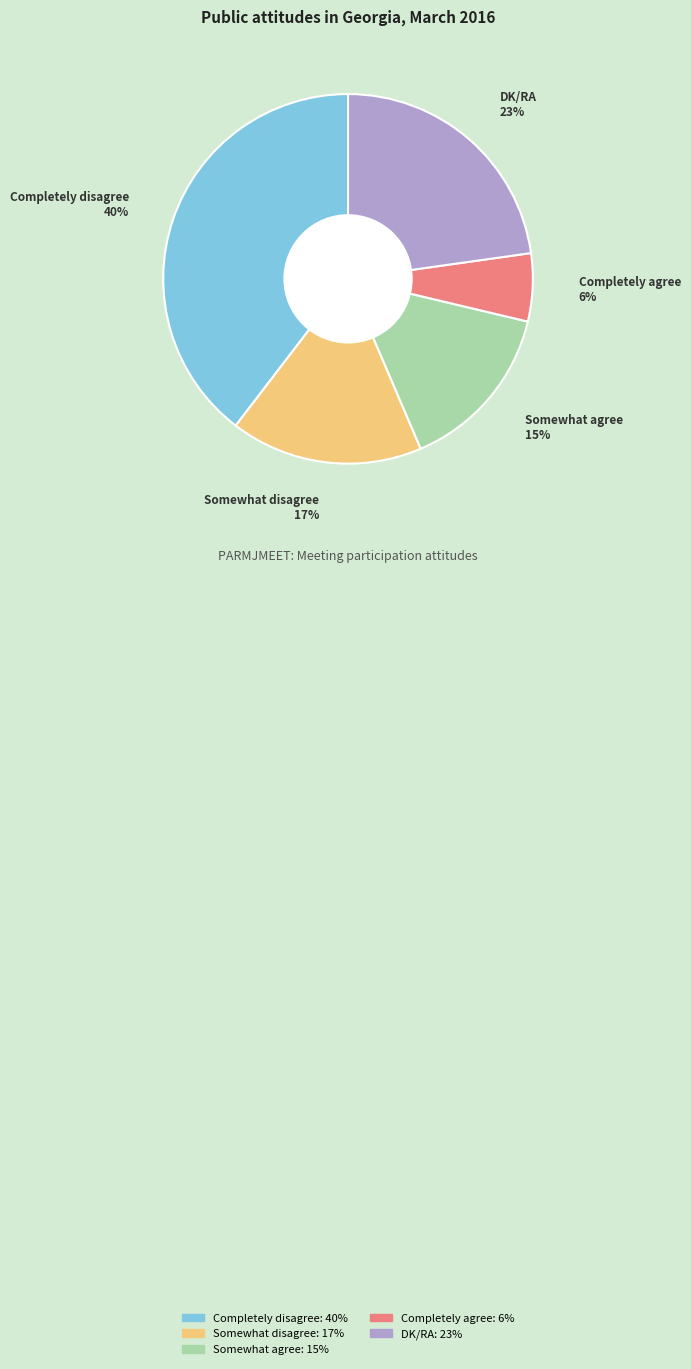

Rank the categories by value from highest to lowest.

Completely disagree, DK/RA, Somewhat disagree, Somewhat agree, Completely agree